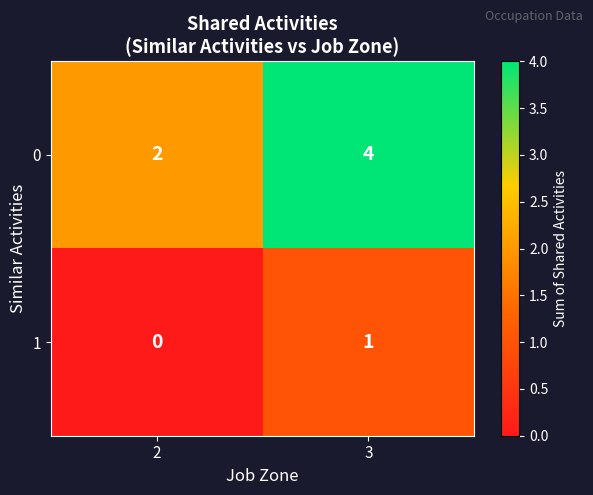

List the labels in order of 0 value, largest first.

3, 2